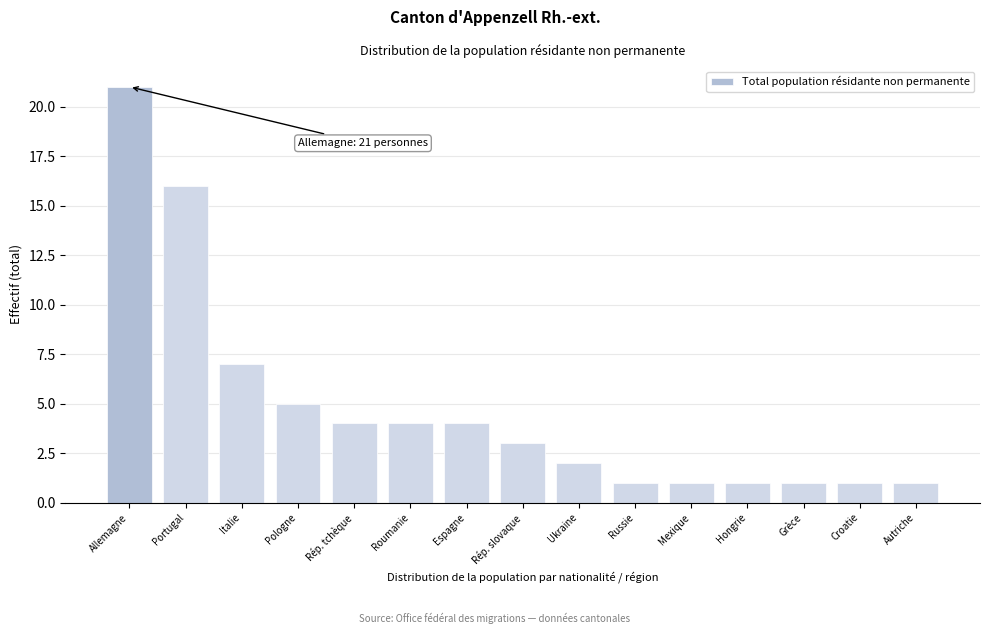

Reading left to right, what are all the values shown in this chart?

21	16	7	5	4	4	4	3	2	1	1	1	1	1	1